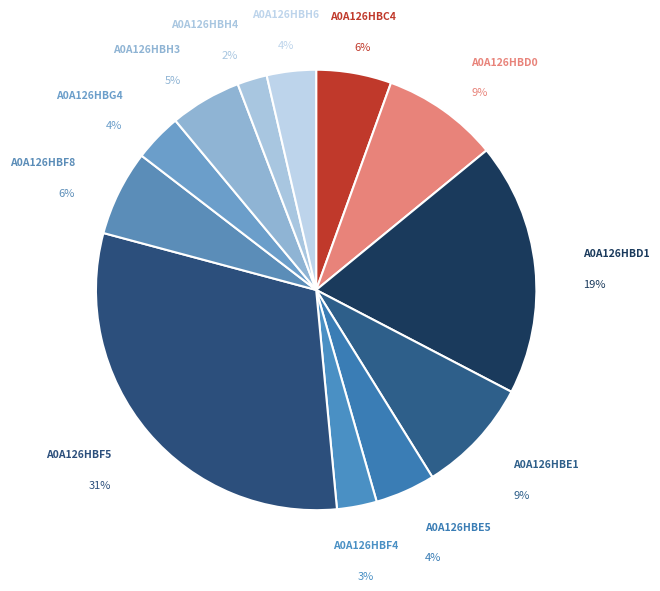

How many slices are in this pie chart?

12